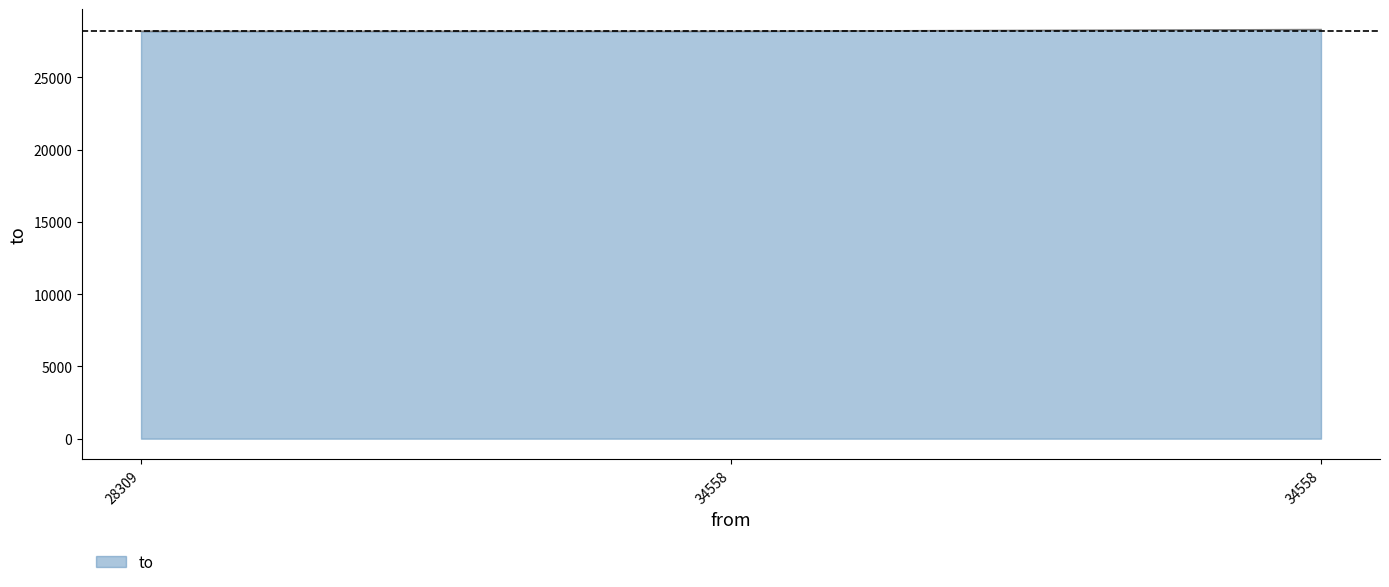

How many lines are shown in the chart?

1